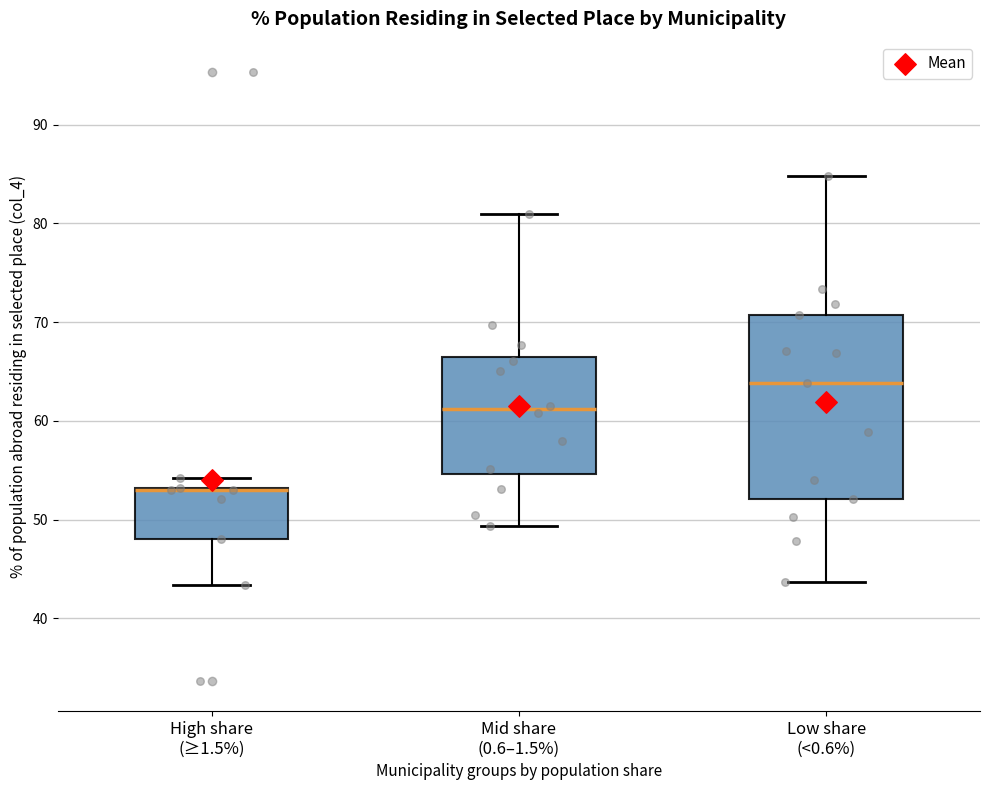

Reading left to right, read every box against the y-axis: the position of its median line, the range the box covers, and the ends of its whiskers. The values are not printed on the chart, so give them approximately, as read against the axis.

High share (≥1.5%): median 53 (drawn on the box's upper edge), box 48 to 53, whiskers 43 to 54
Mid share (0.6–1.5%): median 61, box 55 to 67, whiskers 49 to 81
Low share (<0.6%): median 64, box 52 to 71, whiskers 44 to 85